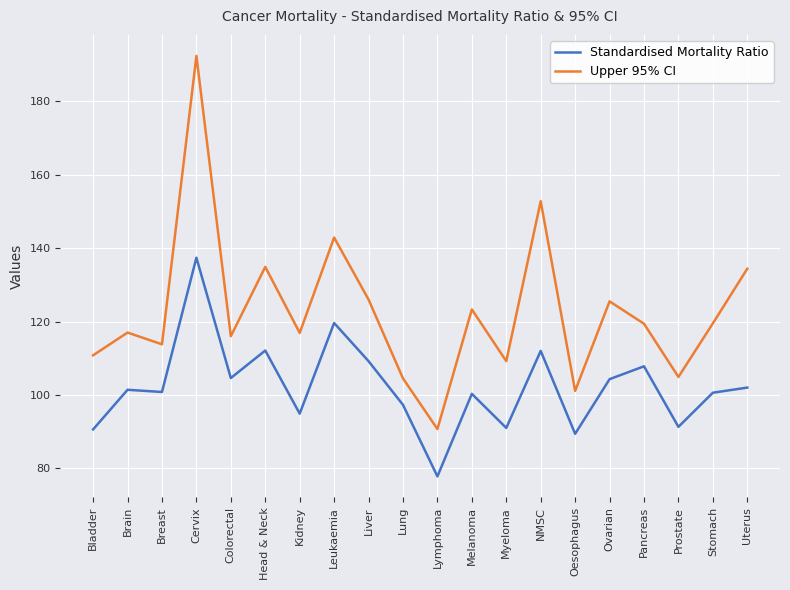

What position from the right is Head & Neck?

15